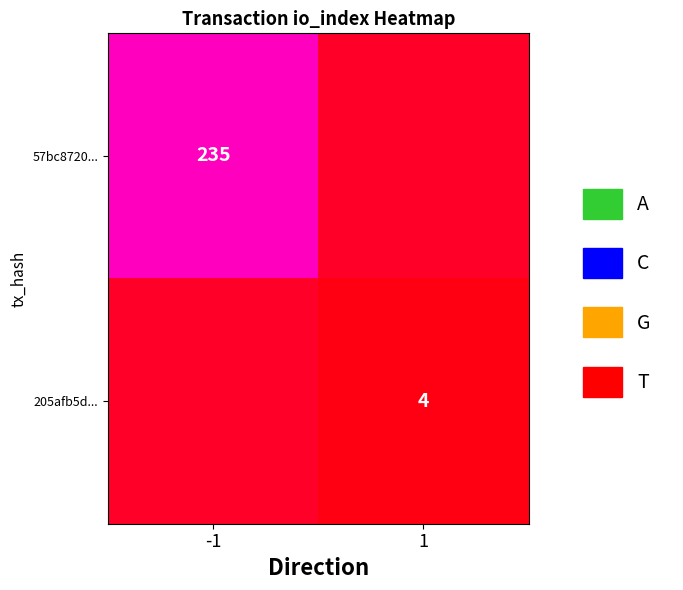

The 57bc8720... series shows 339 at -1. True or false?

False